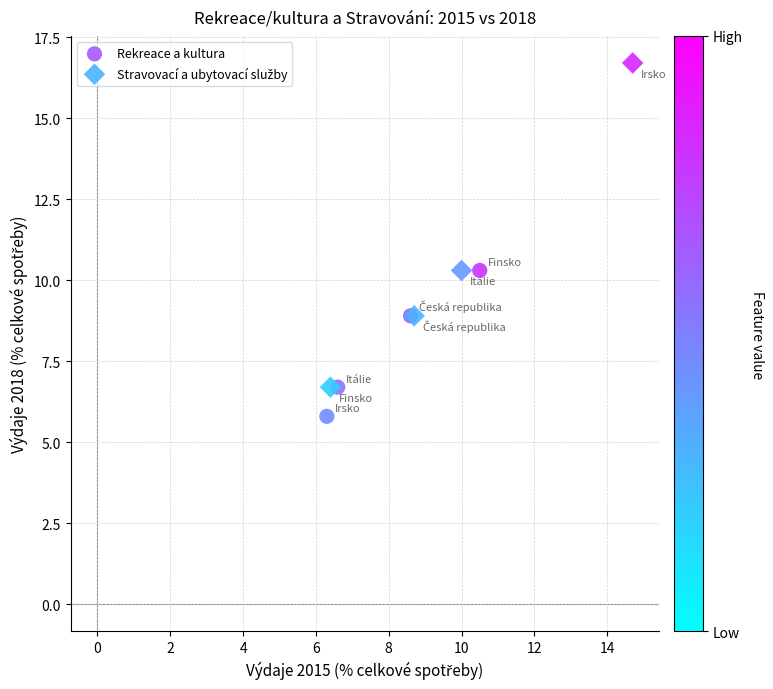

Which series contains the lowest Y value?

Rekreace a kultura